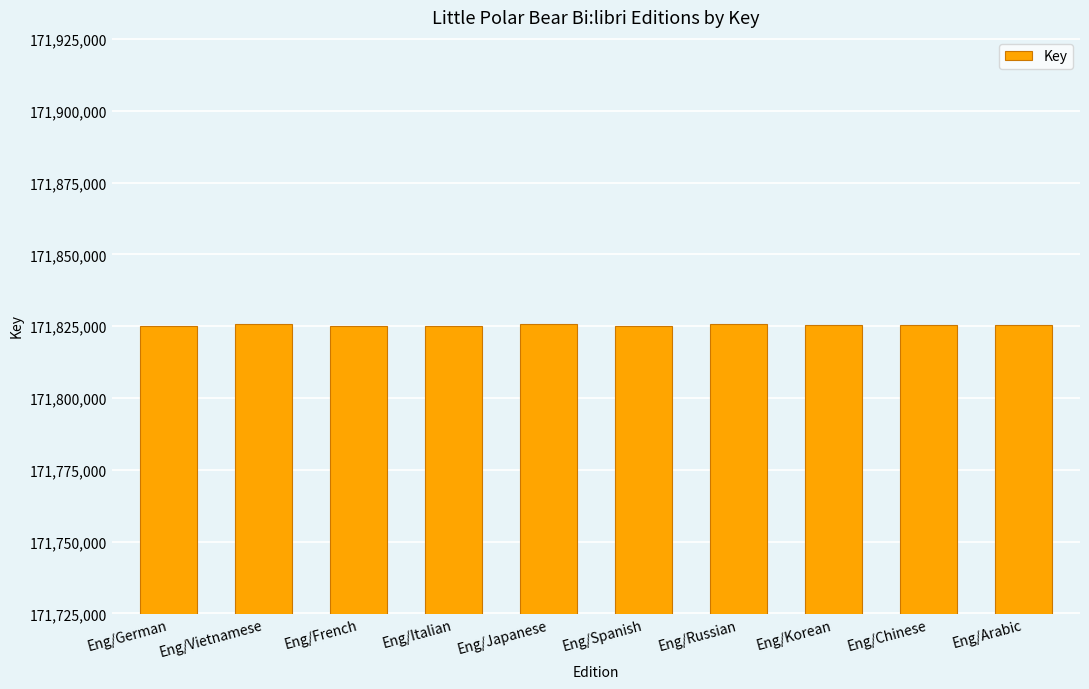

Is it true that the value at Eng/Russian is 239492211?

False